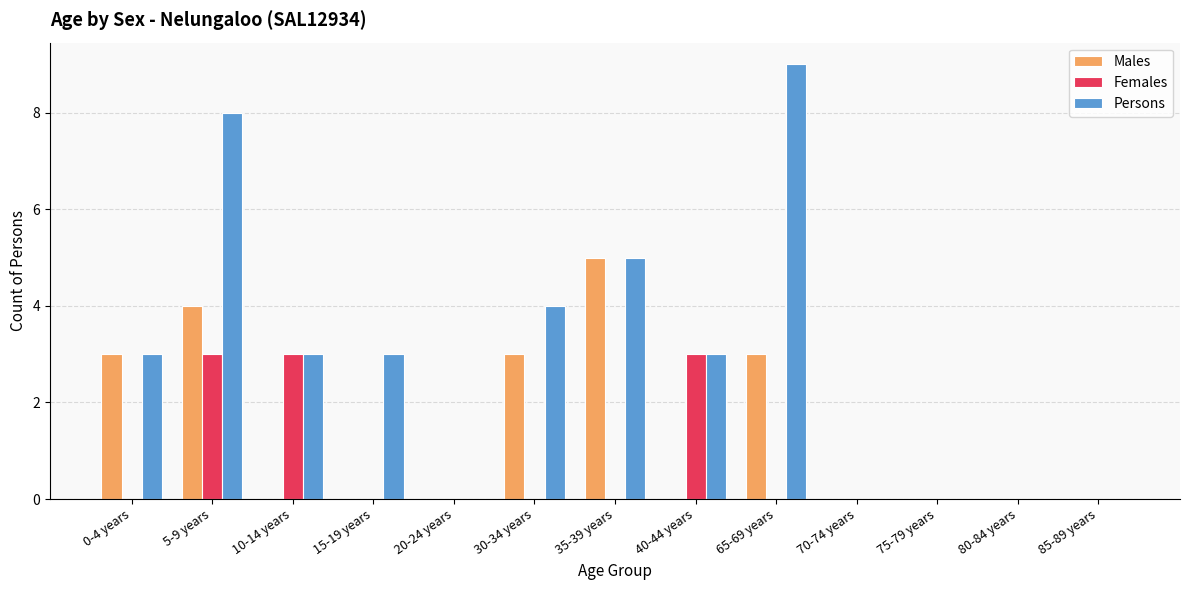

How many Persons values are between 0 and 4?

10